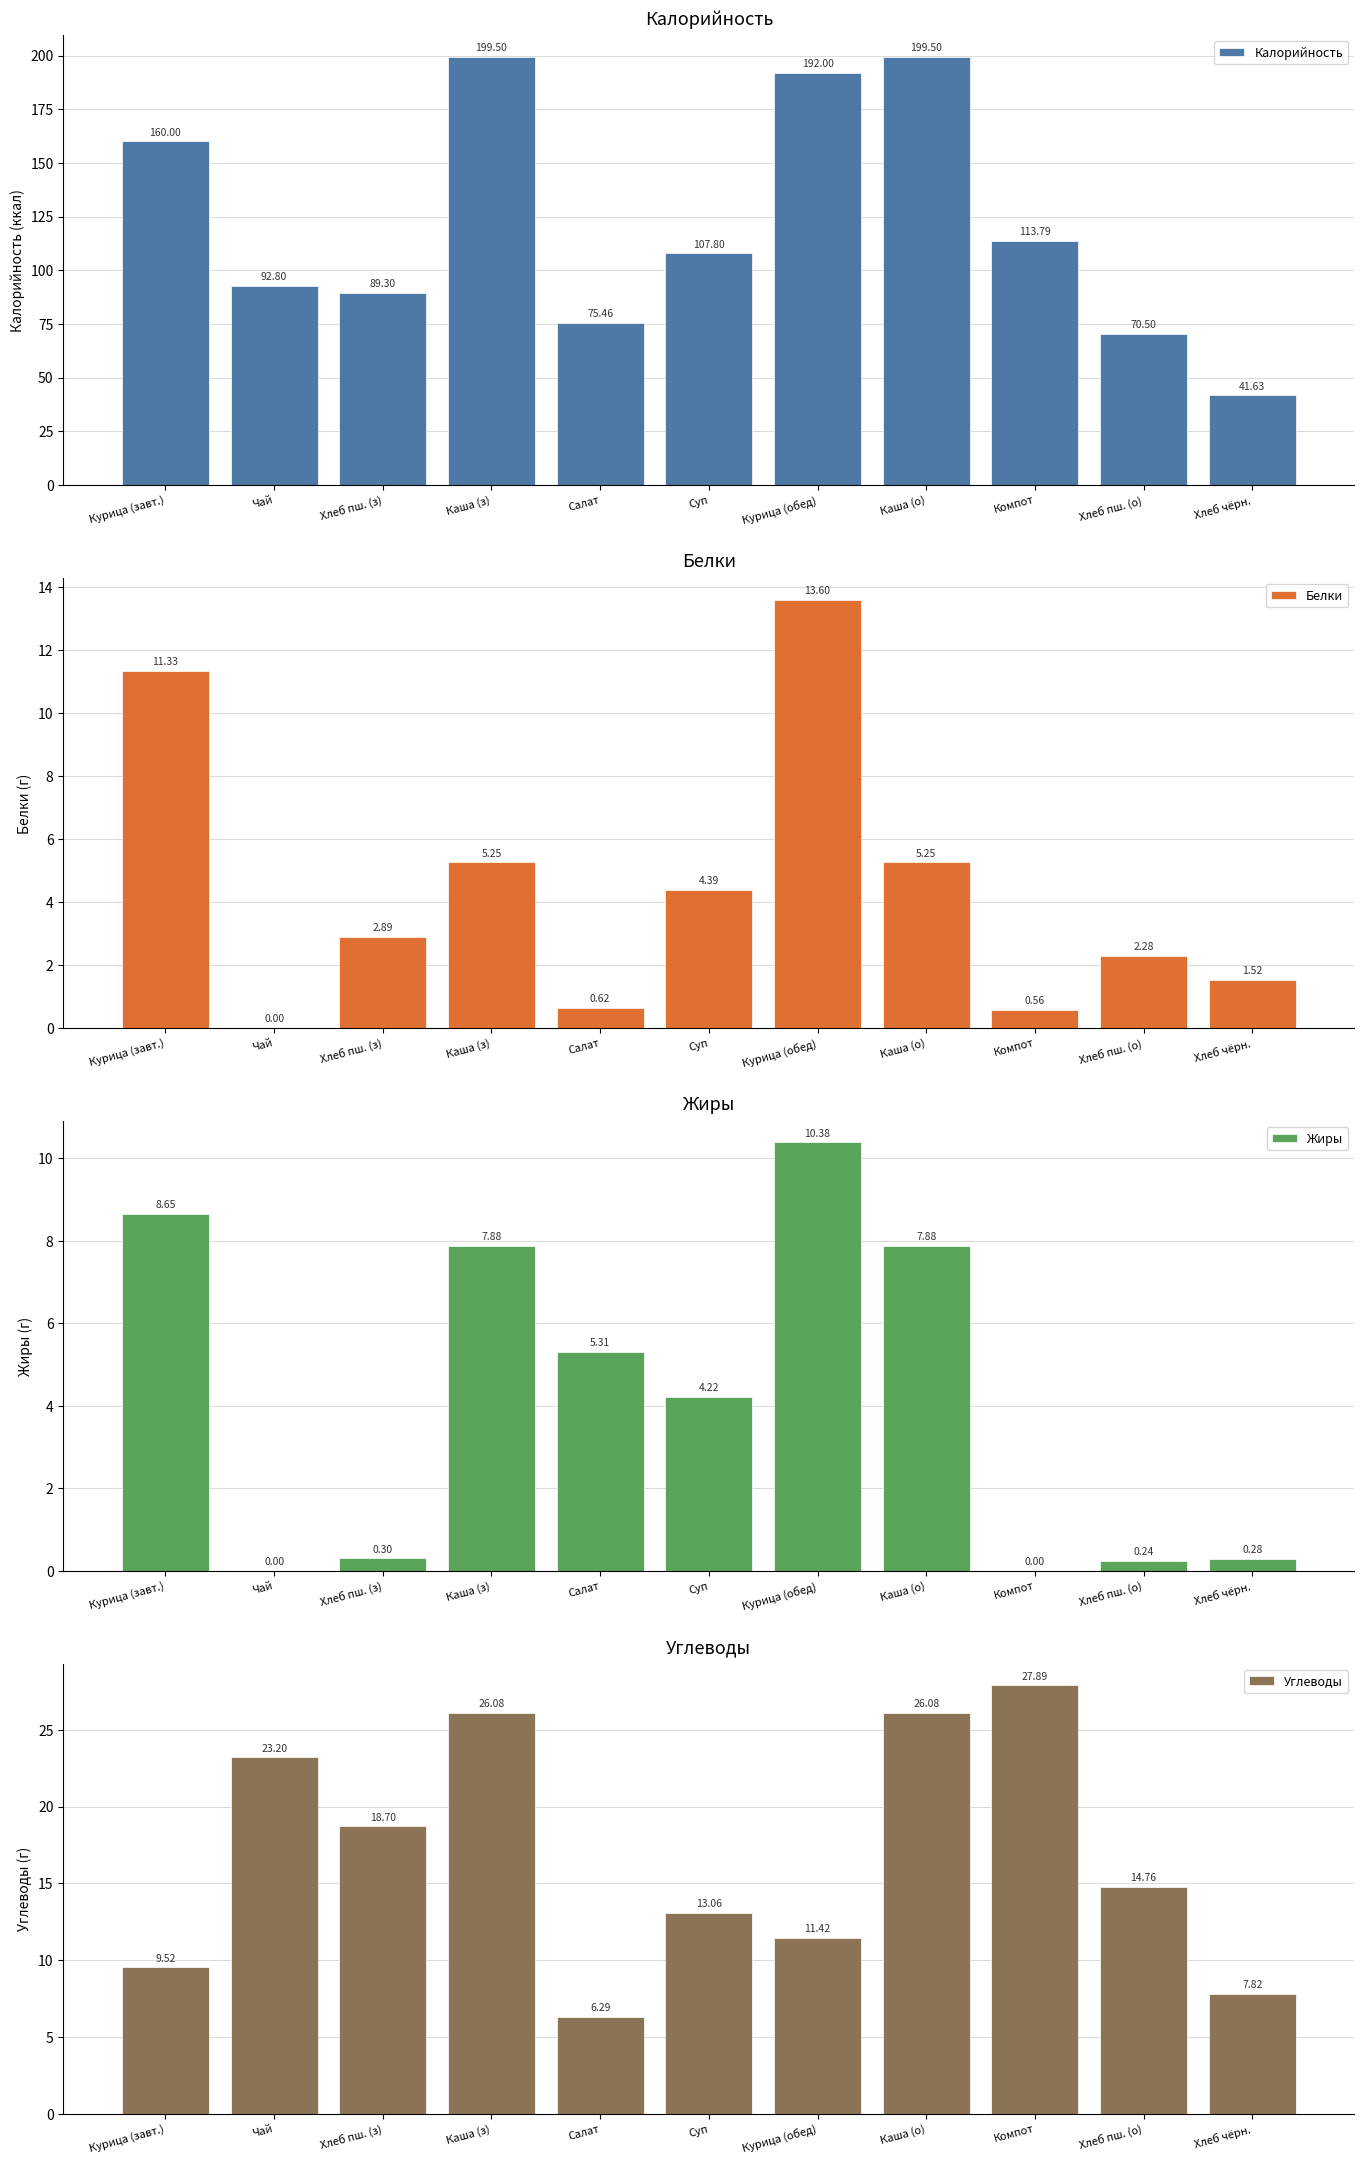

Is it true that Калорийность equals 262.9 at Каша (о)?

False